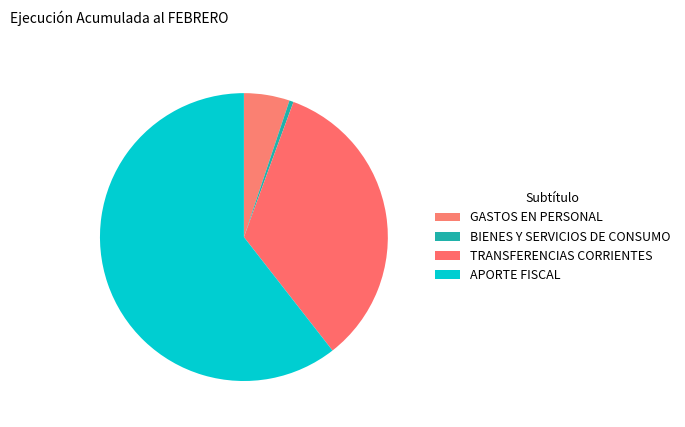

What is the total percentage of BIENES Y SERVICIOS DE CONSUMO and APORTE FISCAL?

61.0%